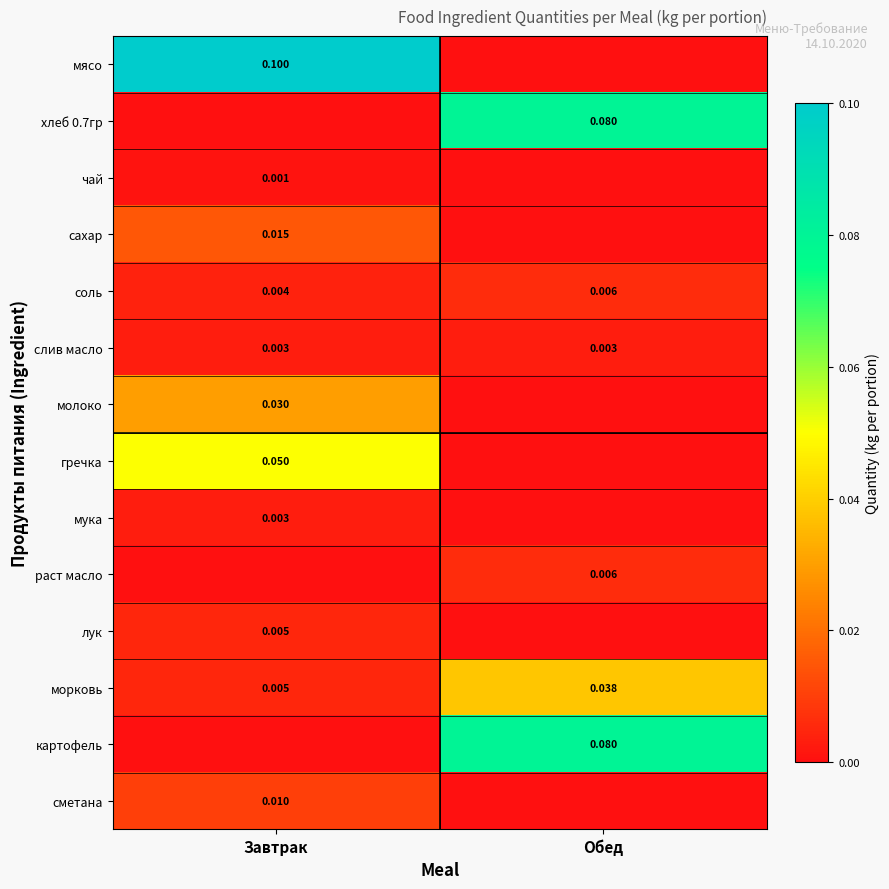

Which category has the lowest value in the соль series?

Завтрак